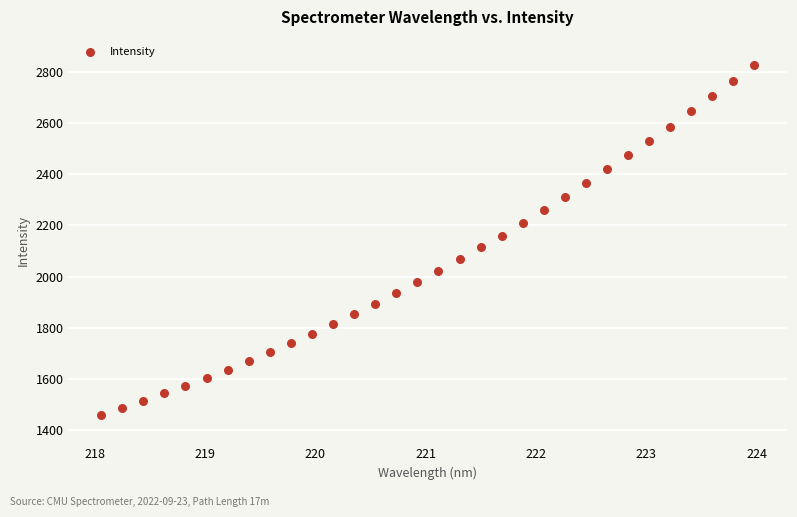

What is the range of X values (max minus min)?

5.9